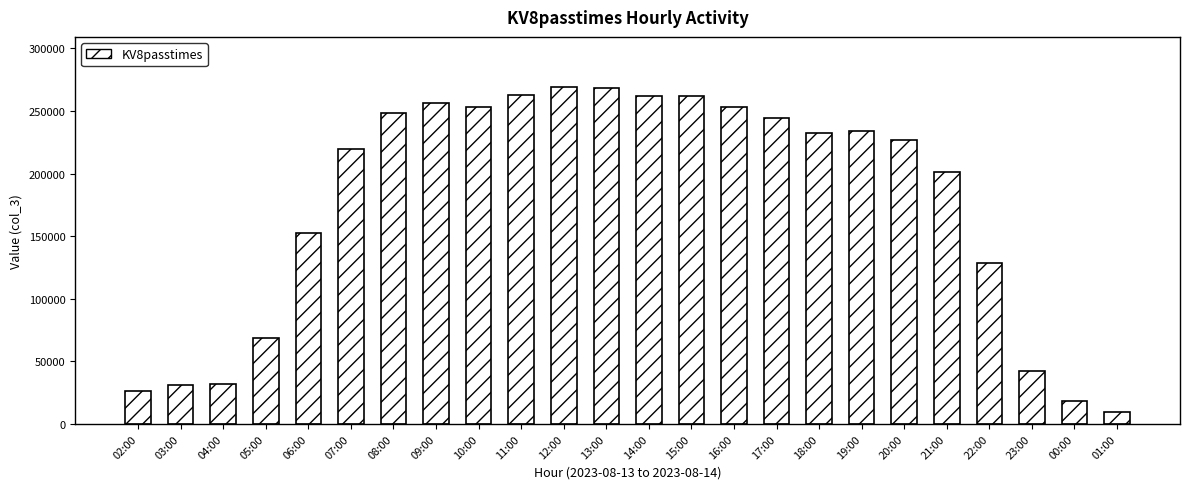

The chart shows a value of 137043 at 20:00. True or false?

False